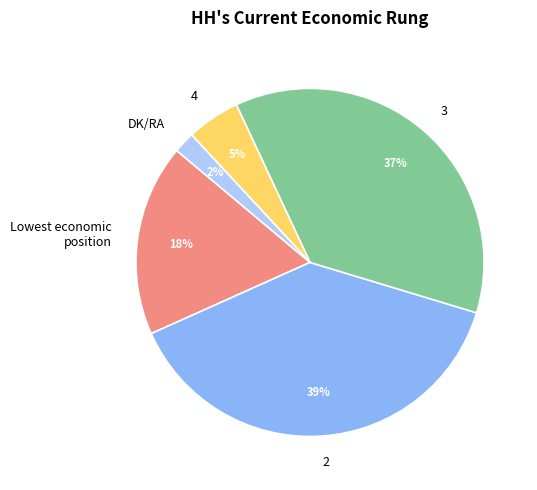

Count the number of slices in the pie.

5